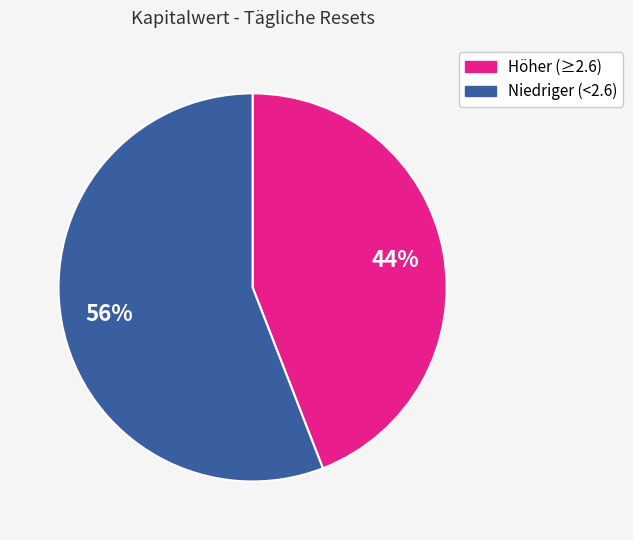

Is there a majority slice in this chart?

Yes